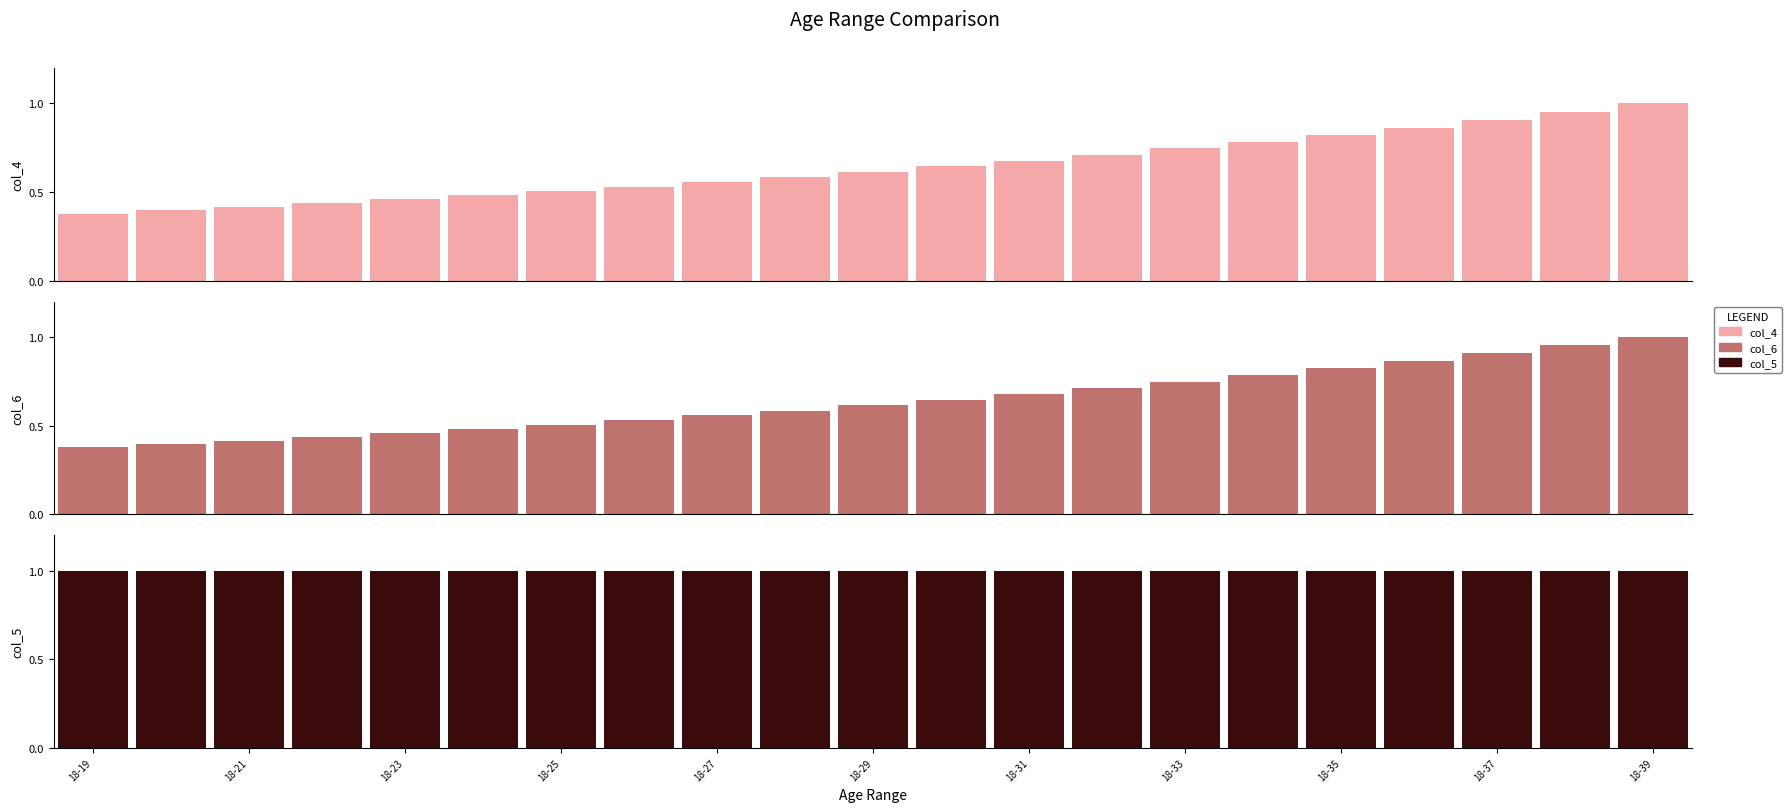

How many series are shown in this chart?

3